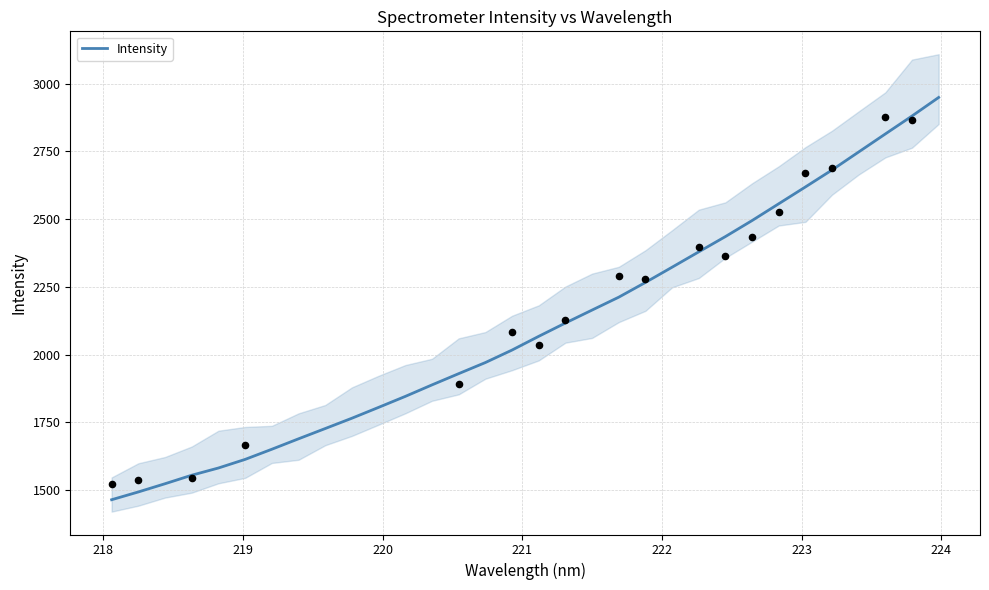

What is the minimum value for Intensity?

1464.1